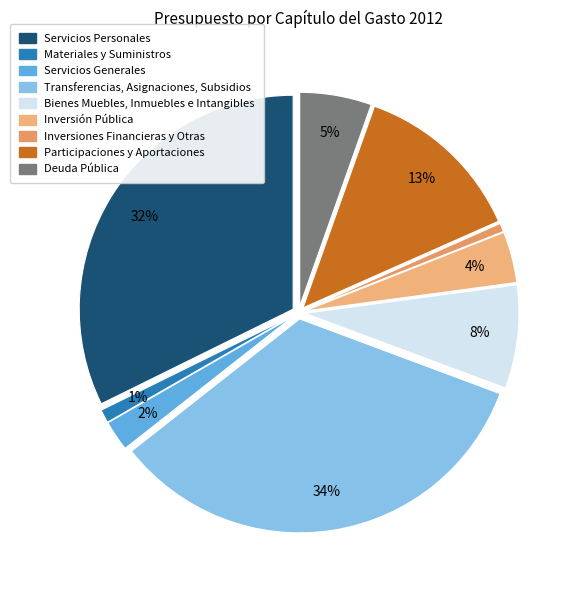

Count the number of slices in the pie.

9